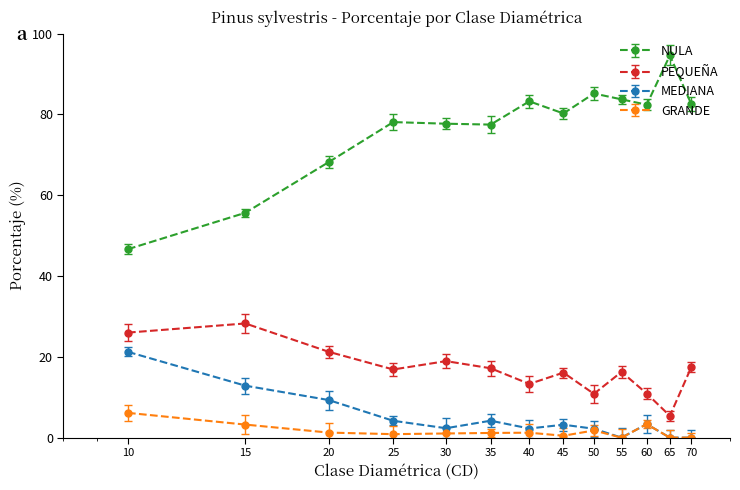

True or false: NULA has more than 2 points higher than both neighbors.

True